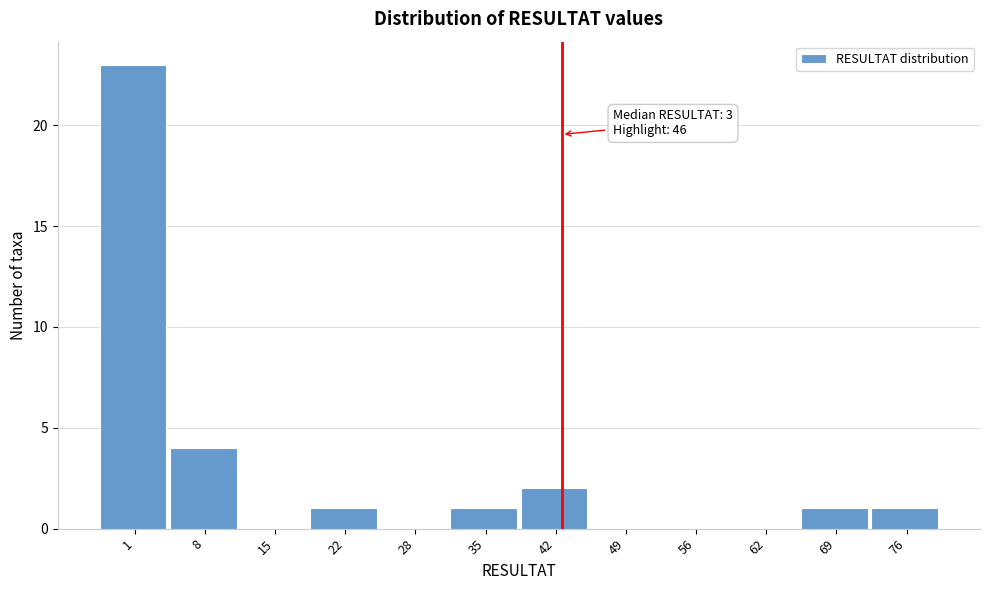

Reading left to right, extract all data points from this chart.

1=23	8=4	15=0	22=1	28=0	35=1	42=2	49=0	56=0	62=0	69=1	76=1